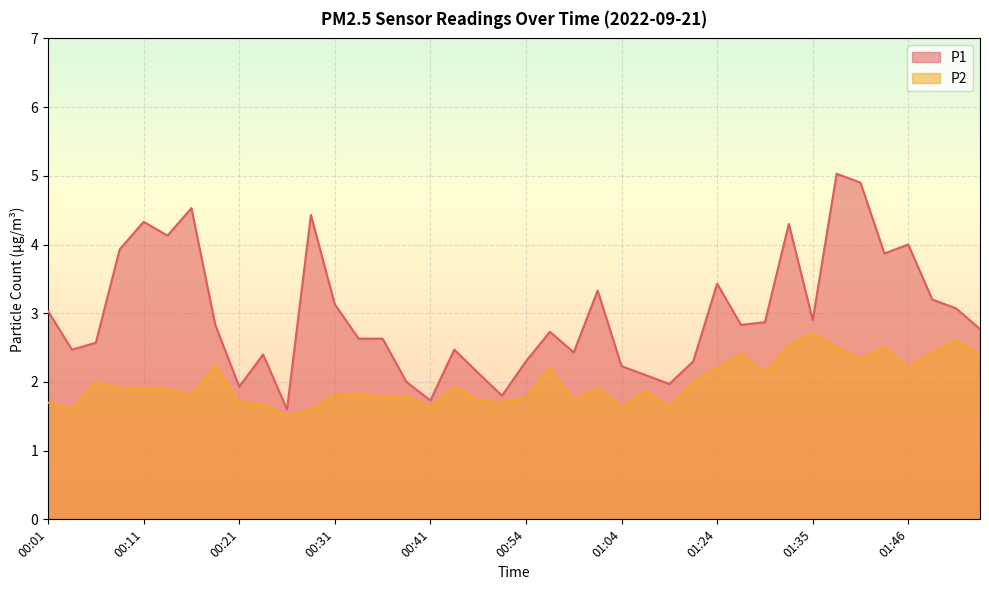

True or false: P2 has more than 1 points higher than both neighbors.

True